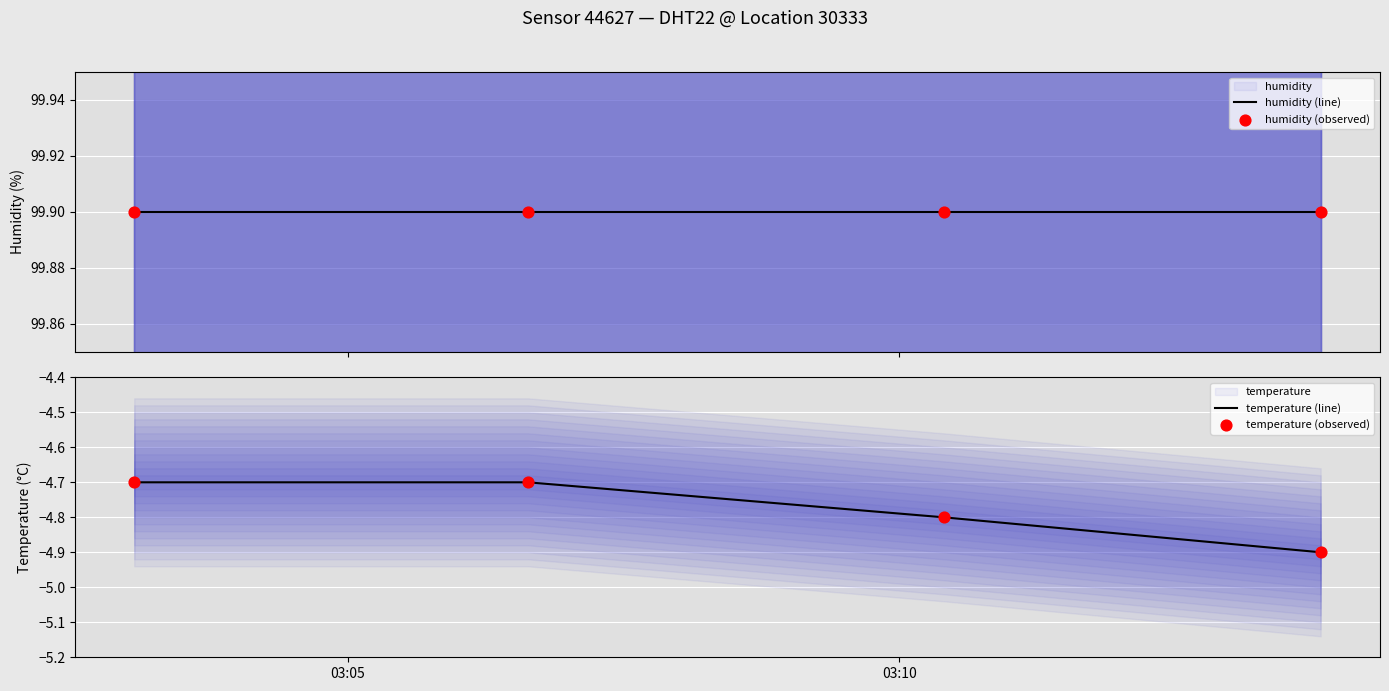

True or false: temperature (line) has more than 2 interior local peaks.

False